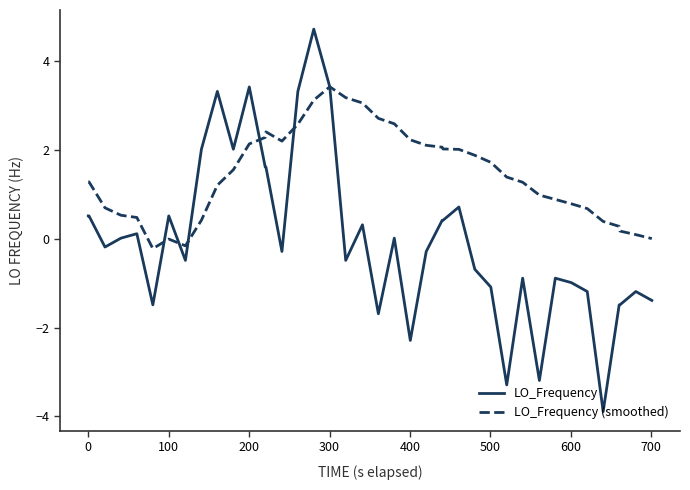

How many intersections are there between LO_Frequency (smoothed) and LO_Frequency?

6